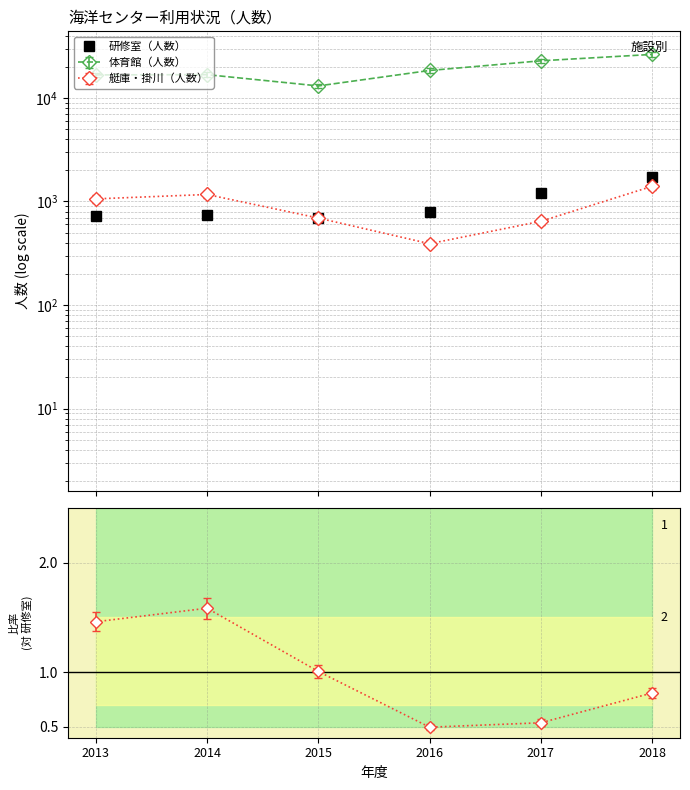

At which label is the value closest to 1211?

2017